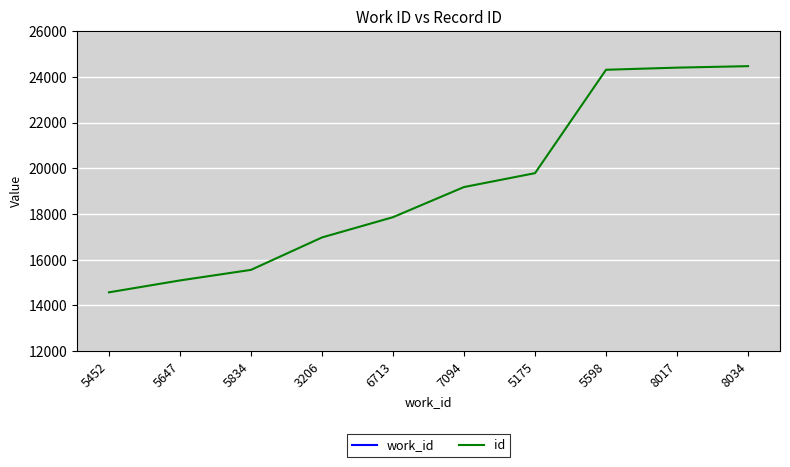

Which category has the lowest value across all series?

3206